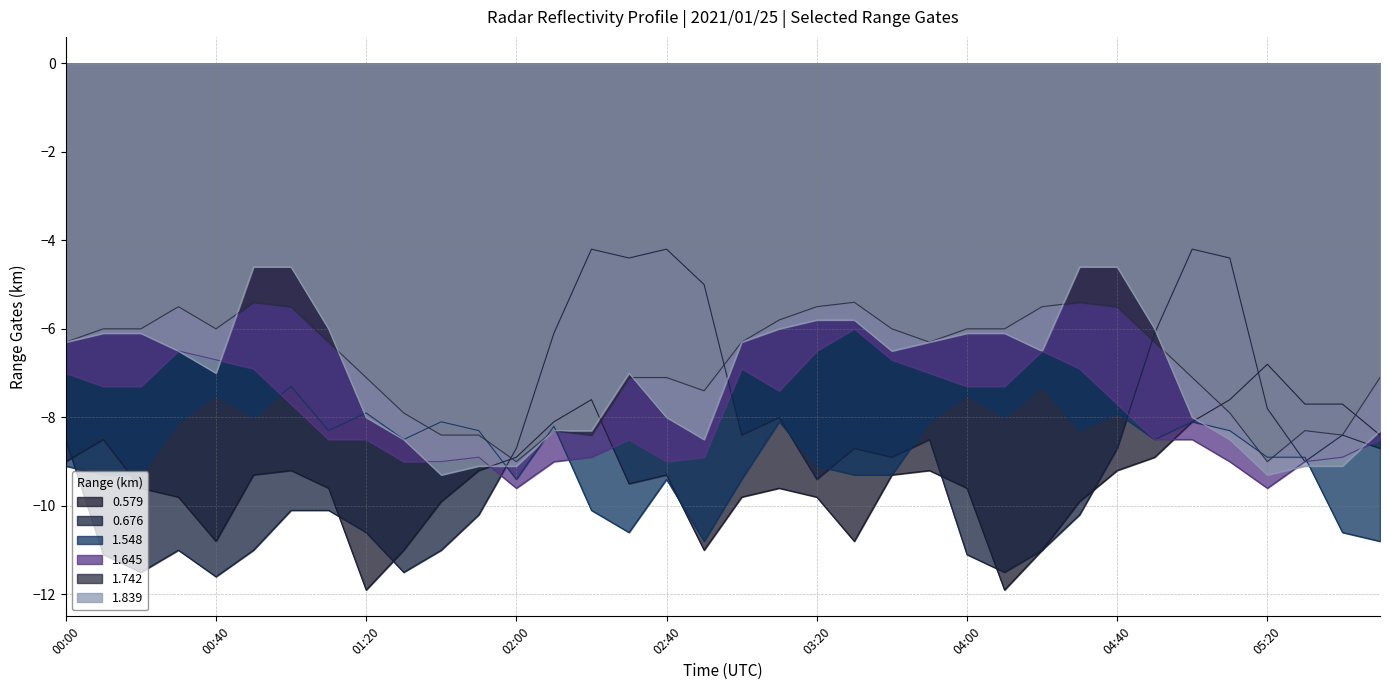

What are all the series names shown in the legend?

0.579, 0.676, 1.548, 1.645, 1.742, 1.839